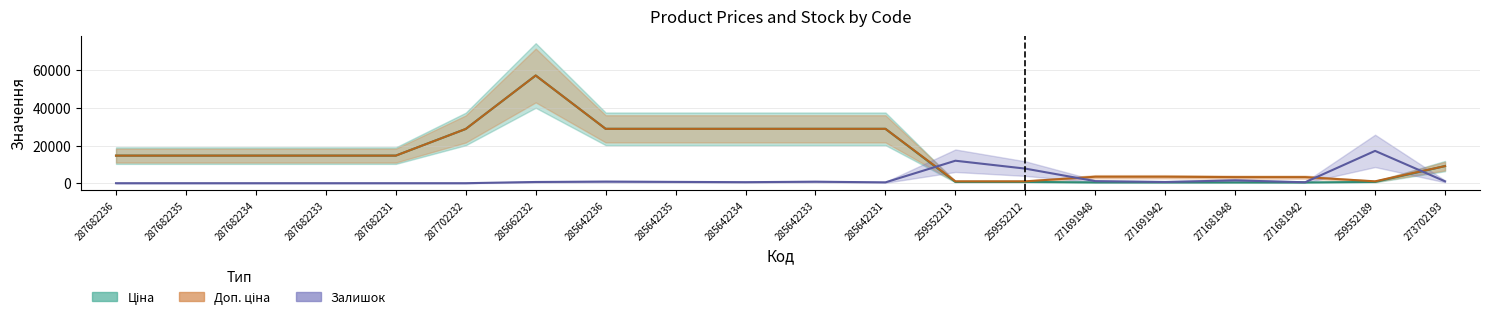

How many interior local peaks does the Ціна series have?

1